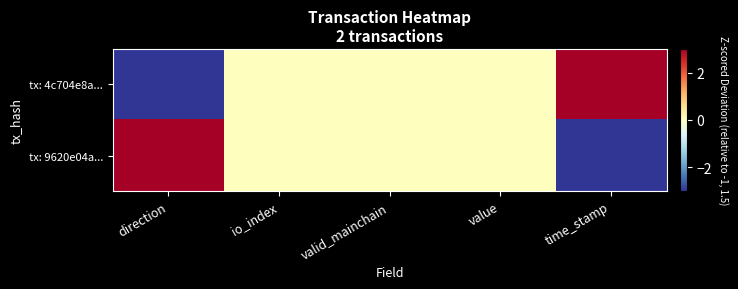

Which series has the largest total across all categories?

tx: 4c704e8a...